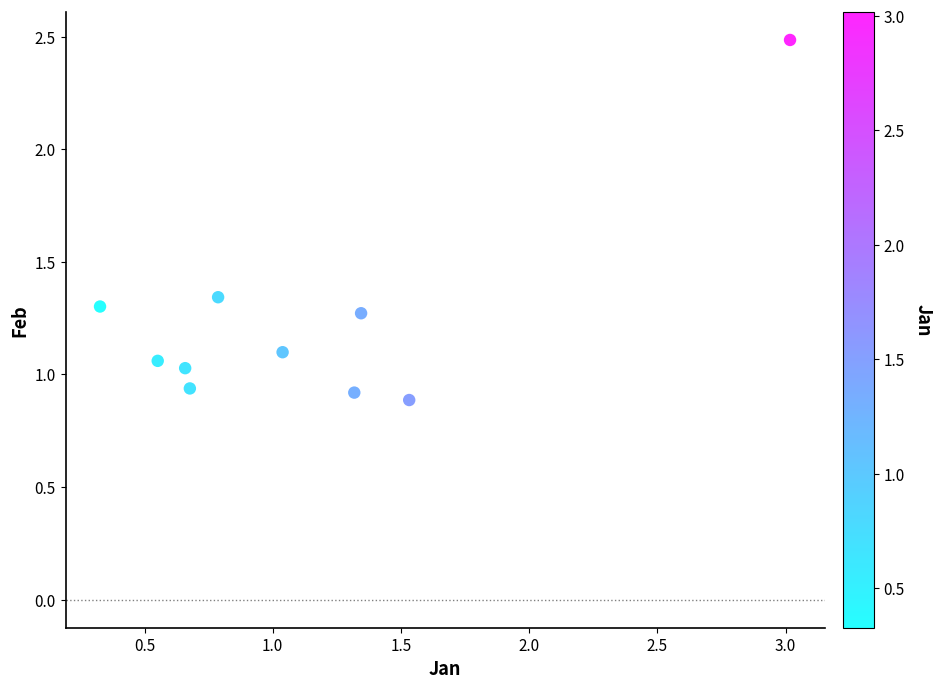

What is the range of X values (max minus min)?

2.7